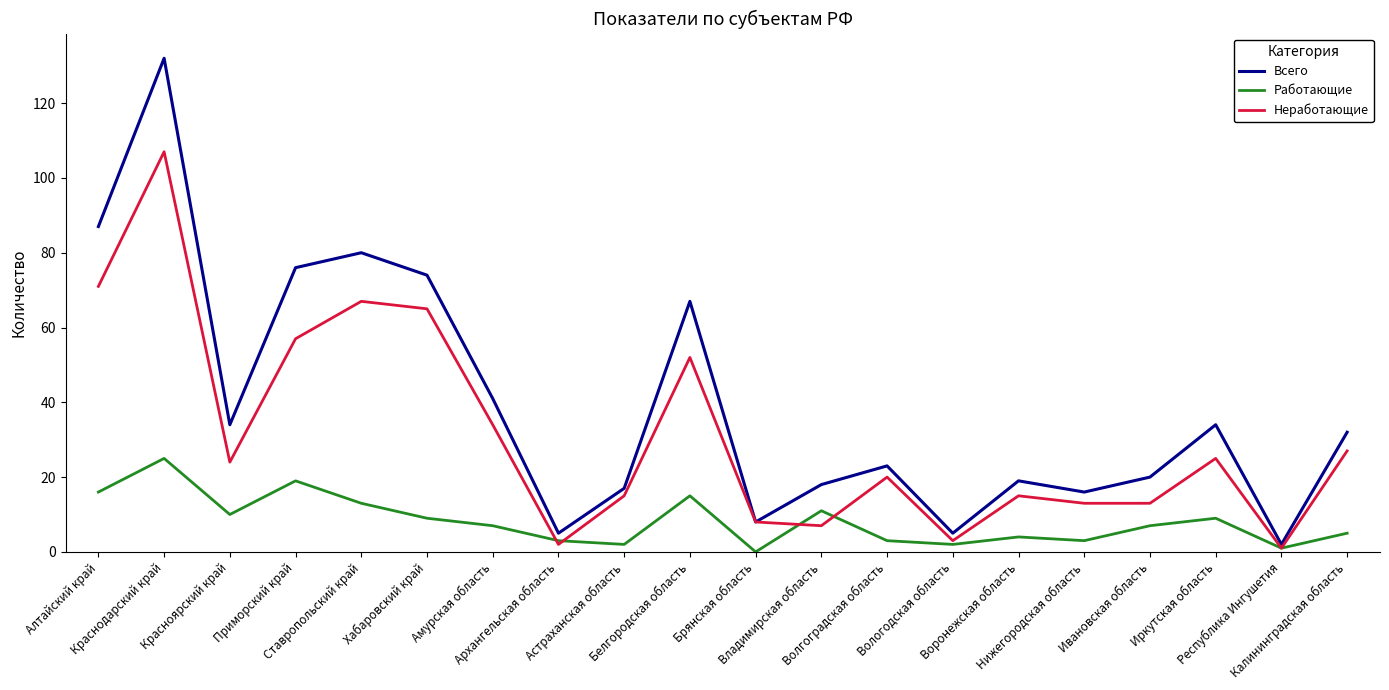

Where is Неработающие nearest to the value 54?

Белгородская область